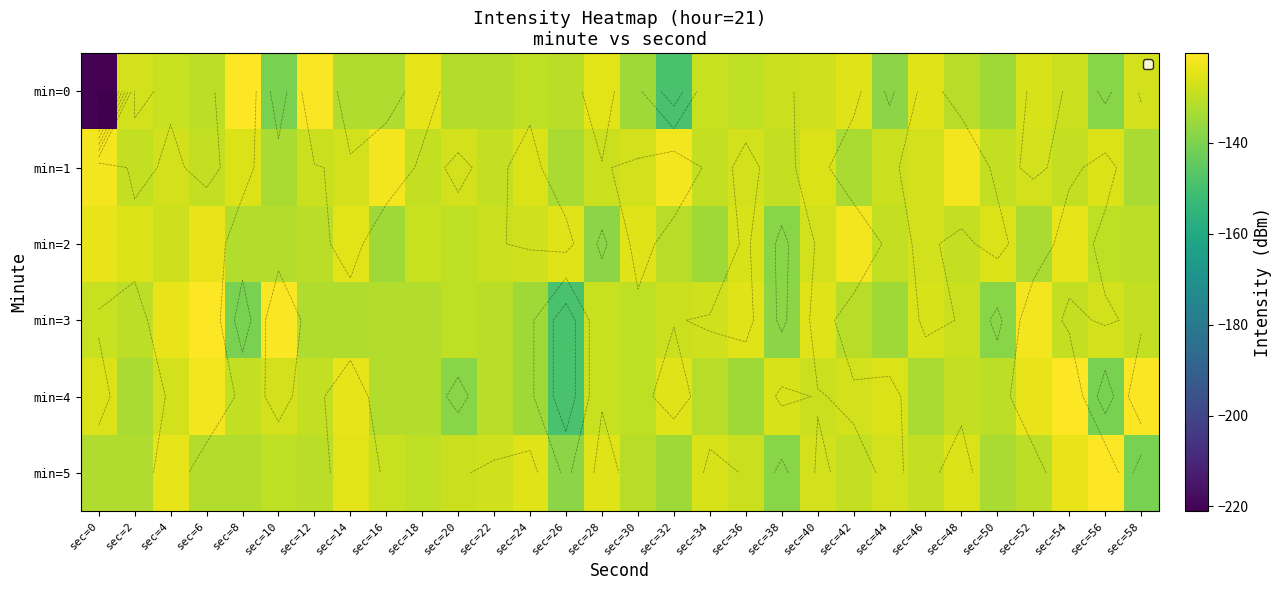

Which label corresponds to the largest value in the chart?

sec=8